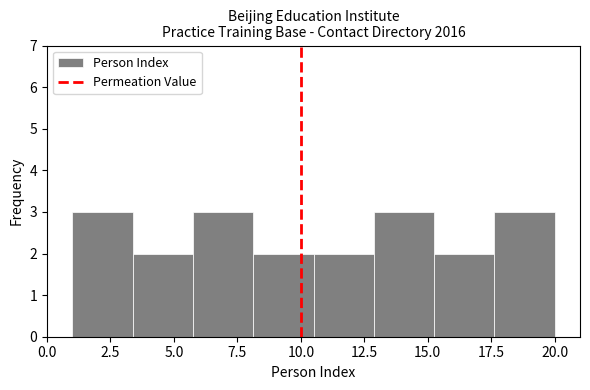

Reading left to right, transcribe this chart: for each bar, give the range it covers on the x-axis and its height. Neither the bar edges nor the heights are printed on the chart, so give them approximately, as read against the axes.

1.0 to 3.5: 3
3.5 to 6.0: 2
6.0 to 8.0: 3
8.0 to 10.5: 2
10.5 to 13.0: 2
13.0 to 15.5: 3
15.5 to 17.5: 2
17.5 to 20.0: 3